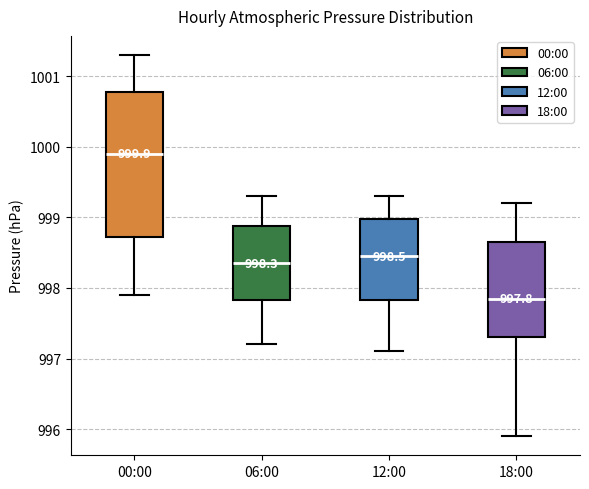

Which box is the tallest, from its lower edge to its upper edge?

00:00